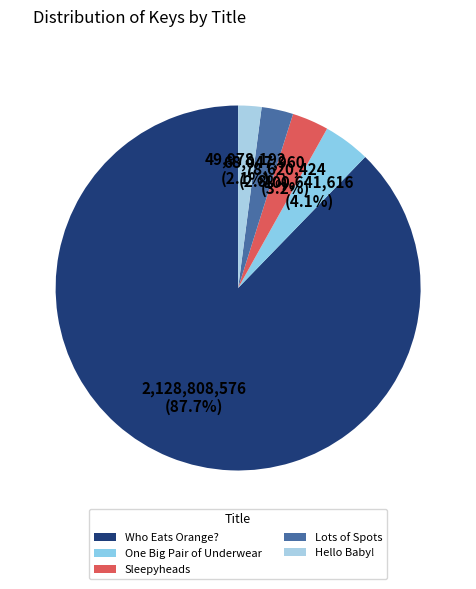

Do Hello Baby! and One Big Pair of Underwear together represent more than half of the pie?

No